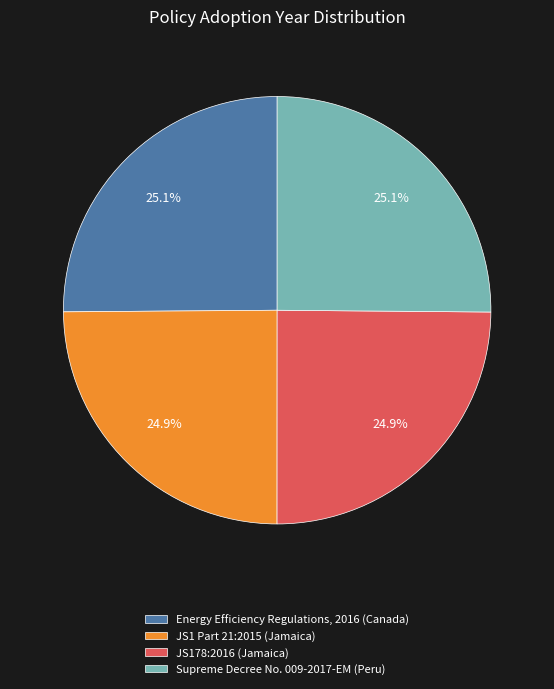

Is Supreme Decree No. 009-2017-EM (Peru) the majority of the pie?

No